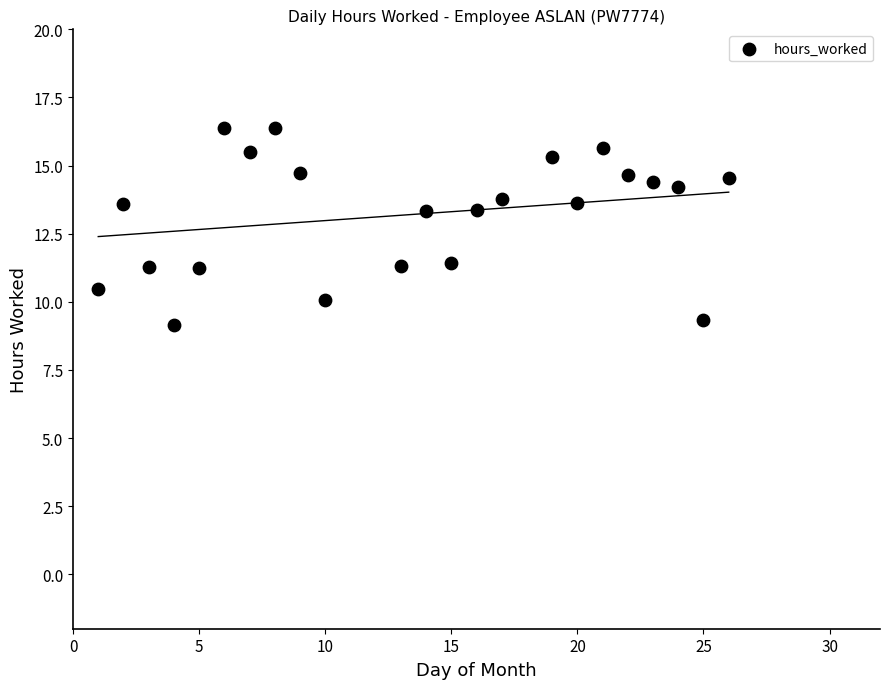

What is the range of X values (max minus min)?

25.0